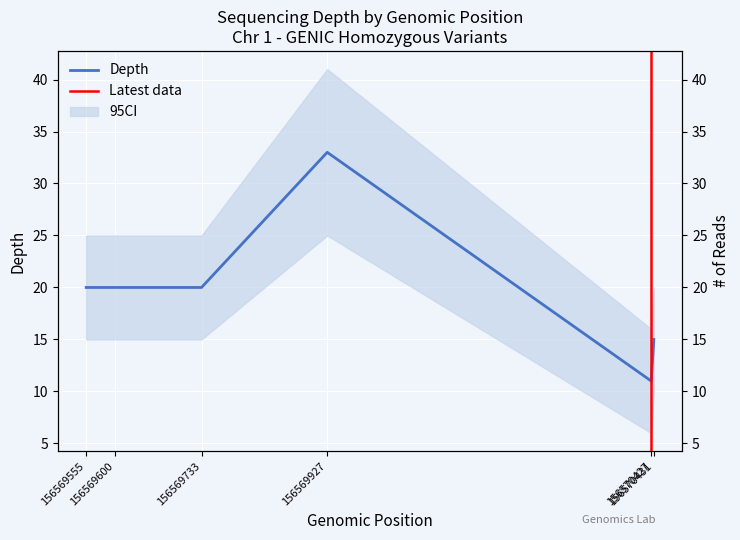

How many data points are less than 20?

2